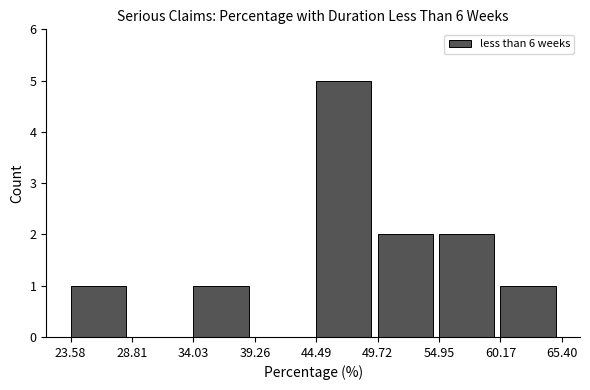

Reading left to right, transcribe this chart: for each bar, give the range it covers on the x-axis and its height. The values are not printed on the chart, so give them approximately, as read against the axis.

23.58 to 28.81: 1
28.81 to 34.03: 0
34.03 to 39.26: 1
39.26 to 44.49: 0
44.49 to 49.72: 5
49.72 to 54.95: 2
54.95 to 60.17: 2
60.17 to 65.40: 1